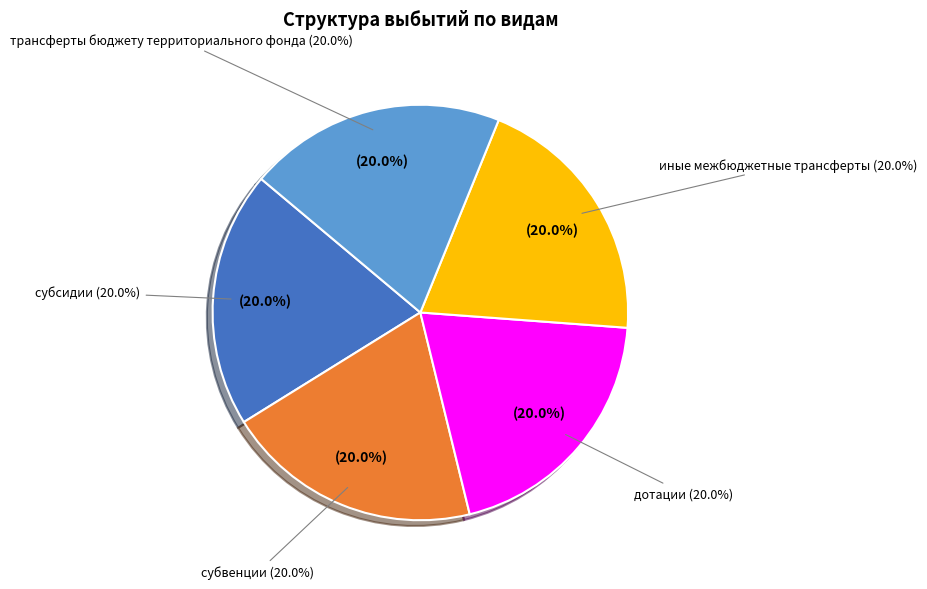

Approximately how many times larger is the value at трансферты бюджету территориального фонда compared to субсидии?

1.0